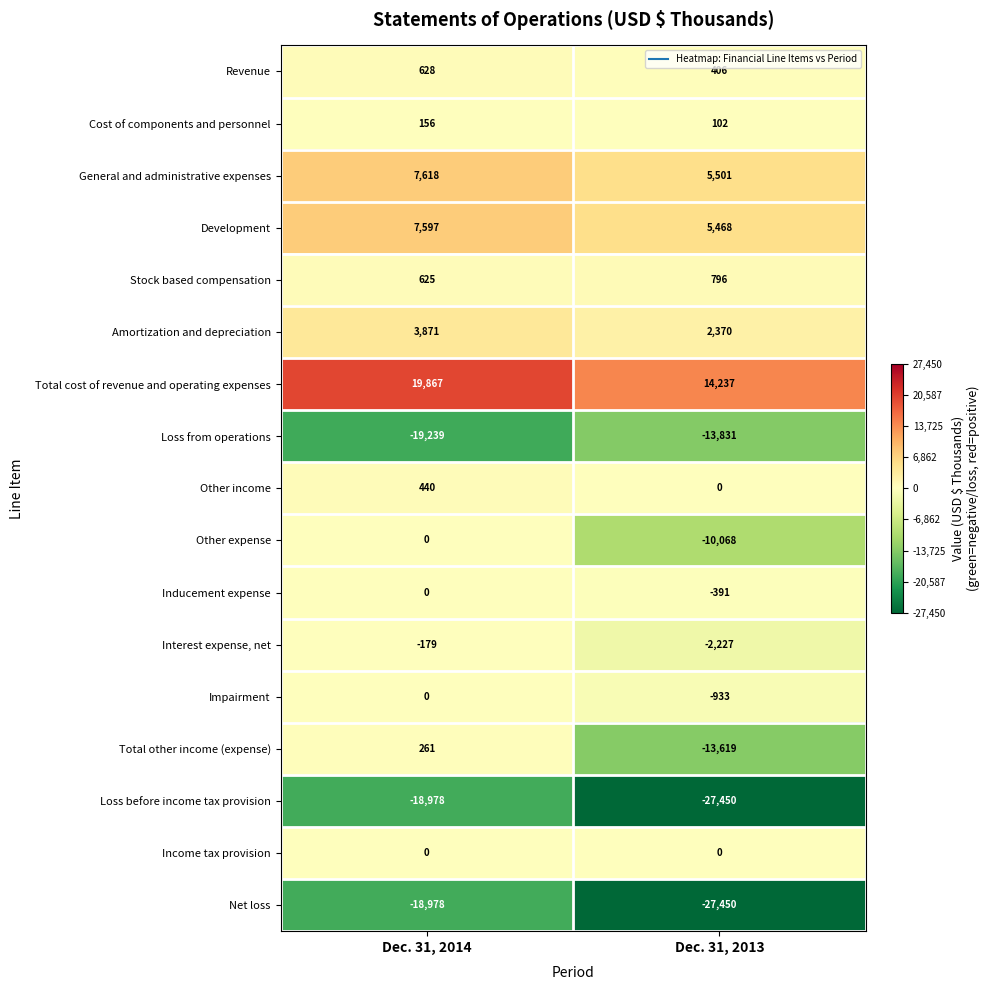

Which series has the largest total across all categories?

Total cost of revenue and operating expenses